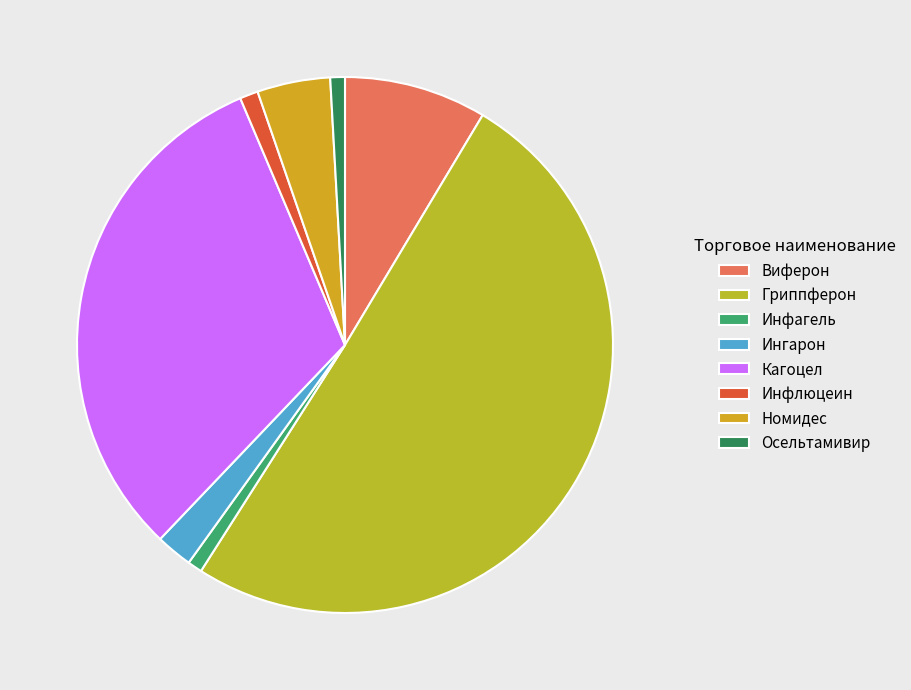

To the nearest percent, what percentage of the pie is Инфлюцеин?

1%